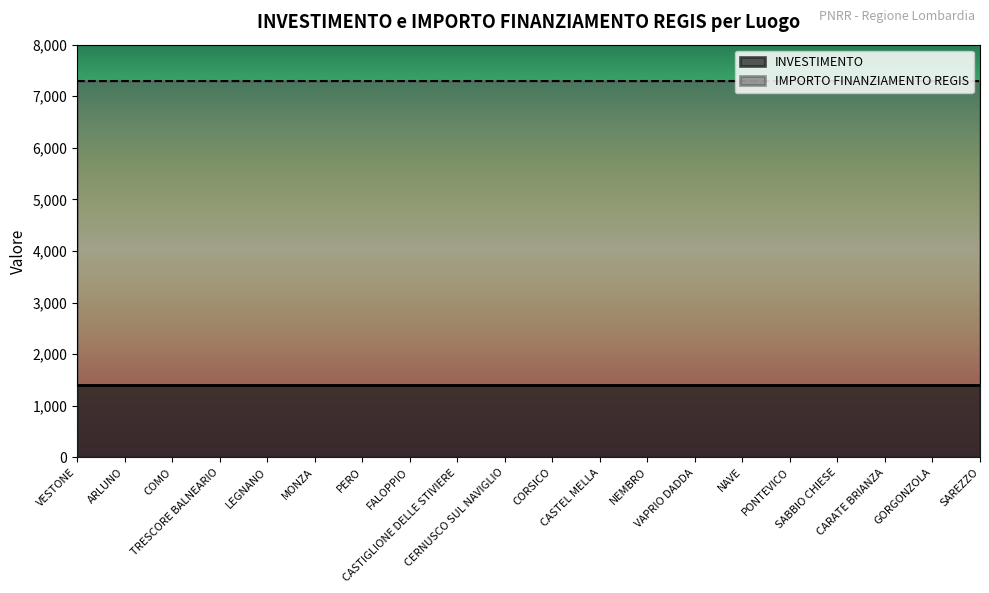

How many lines are shown in the chart?

2